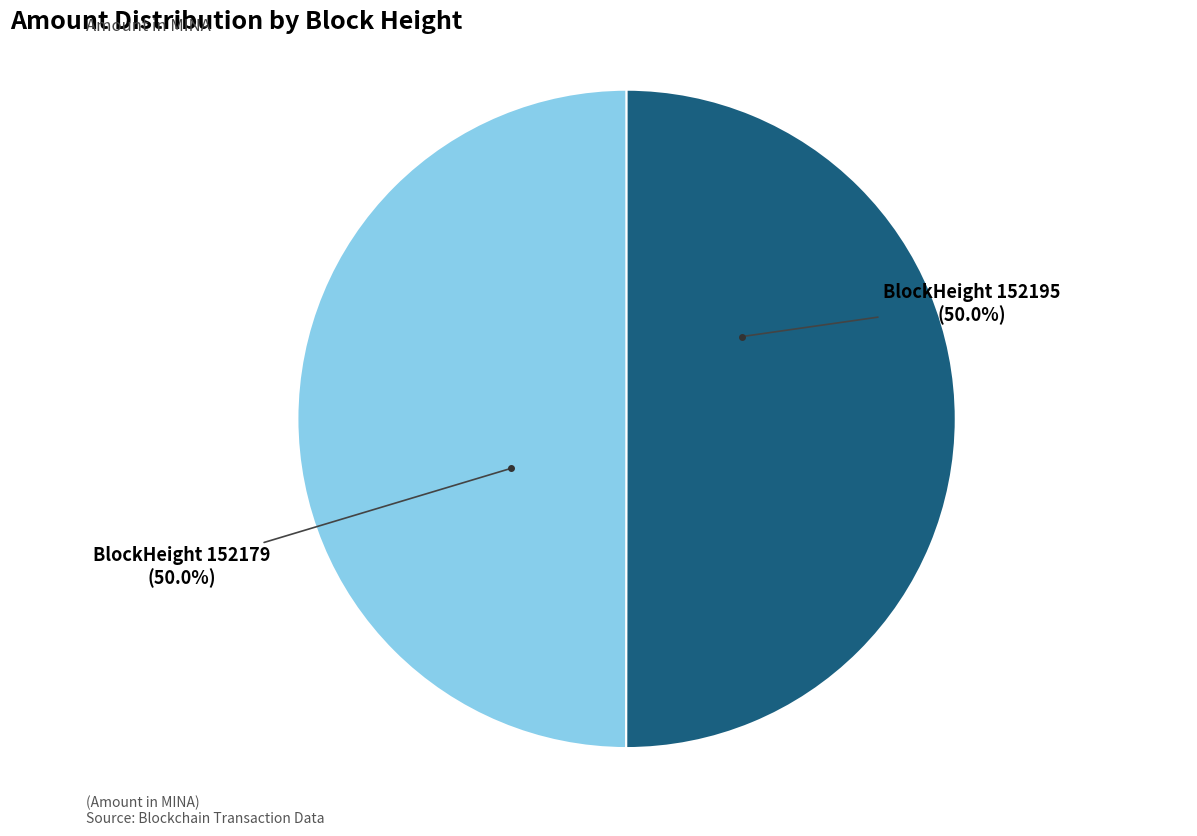

Approximately how many times larger is the value at BlockHeight 152179 compared to BlockHeight 152195?

1.0